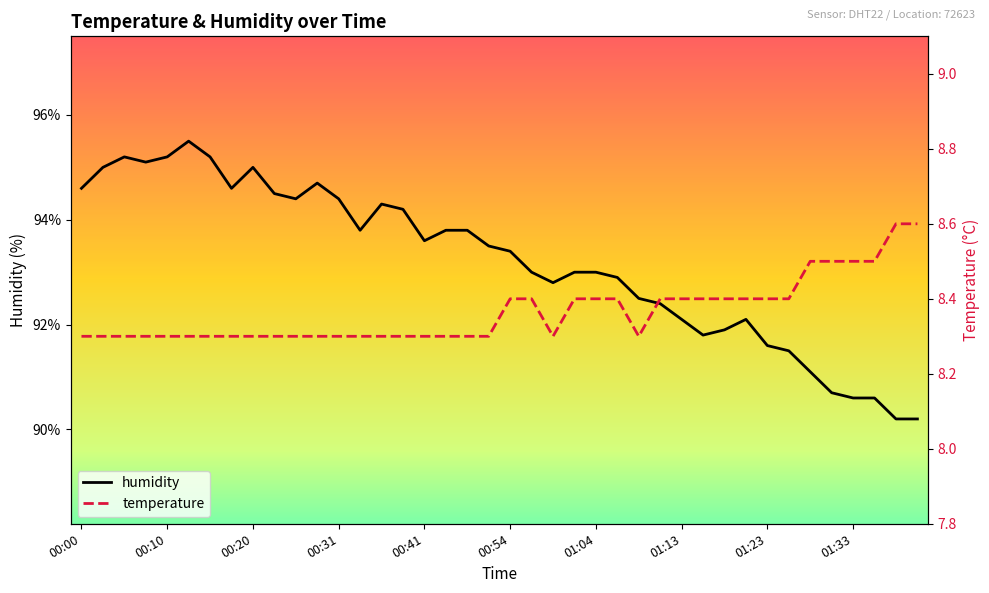

Which series has the largest total across all categories?

humidity